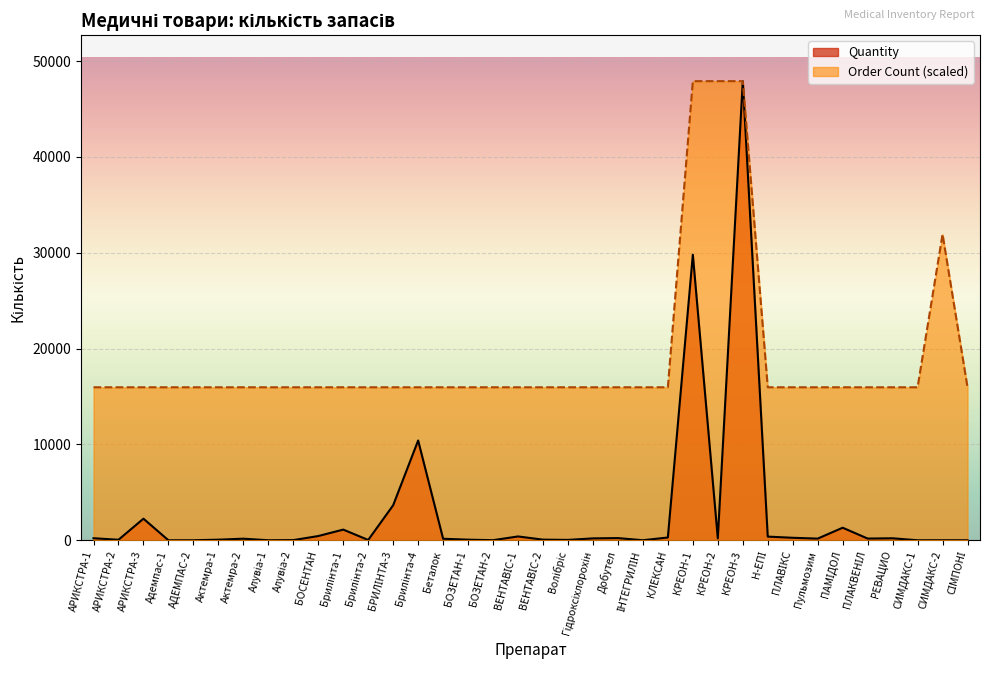

Reading left to right, transcribe all the data shown in this chart.

Quantity: 220.0	61.0	2258.0	5.0	7.0	69.0	172.0	8.1	22.6	448.0	1120.0	38.0	3661.0	10416.0	165.0	70.0	15.0	406.0	72.0	46.0	204.0	235.0	12.0	297.0	29800.0	200.0	47900.0	389.0	267.0	179.4	1316.0	185.5	214.5	7.0	9.0	7.0
Order Count: 15966.7	15966.7	15966.7	15966.7	15966.7	15966.7	15966.7	15966.7	15966.7	15966.7	15966.7	15966.7	15966.7	15966.7	15966.7	15966.7	15966.7	15966.7	15966.7	15966.7	15966.7	15966.7	15966.7	15966.7	47900.0	47900.0	47900.0	15966.7	15966.7	15966.7	15966.7	15966.7	15966.7	15966.7	31933.3	15966.7